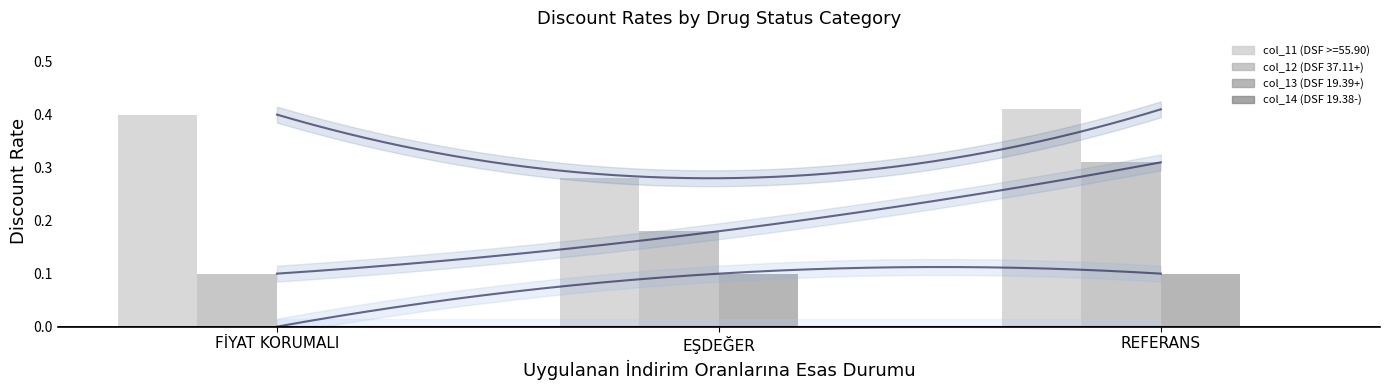

At which category is the sum across all series the highest?

REFERANS